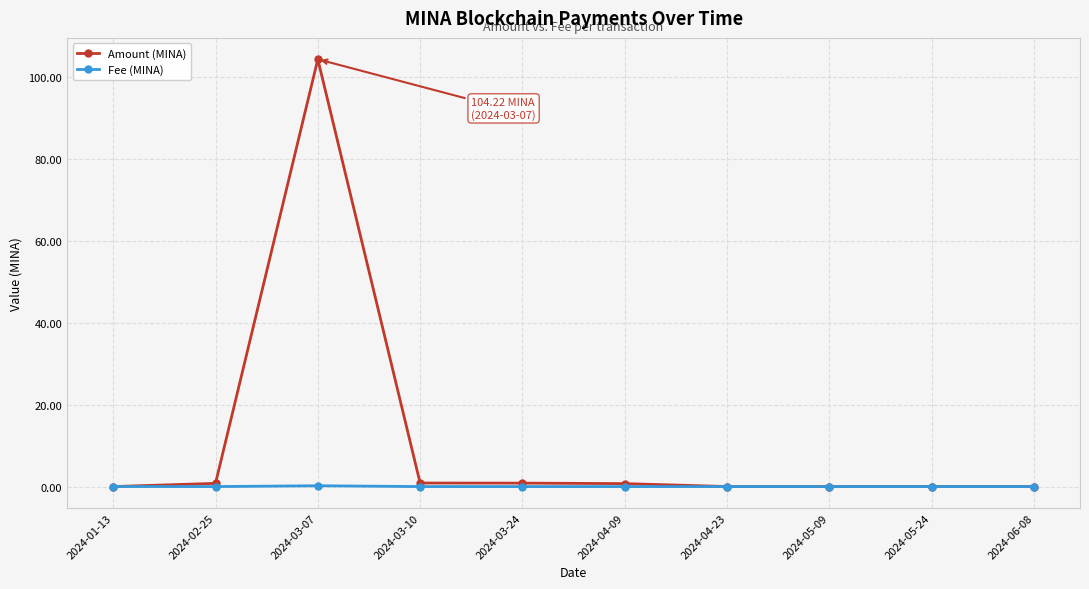

Rank the series by their average value, from highest to lowest.

Amount (MINA), Fee (MINA)